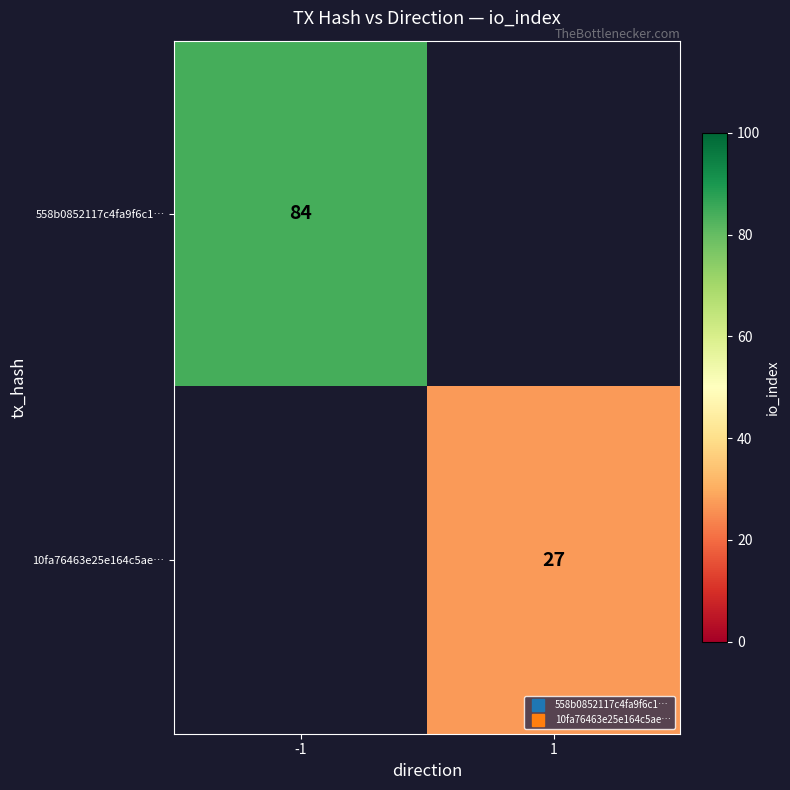

The value of 10fa76463e25e164c5ae… at -1 is 0. True or false?

True